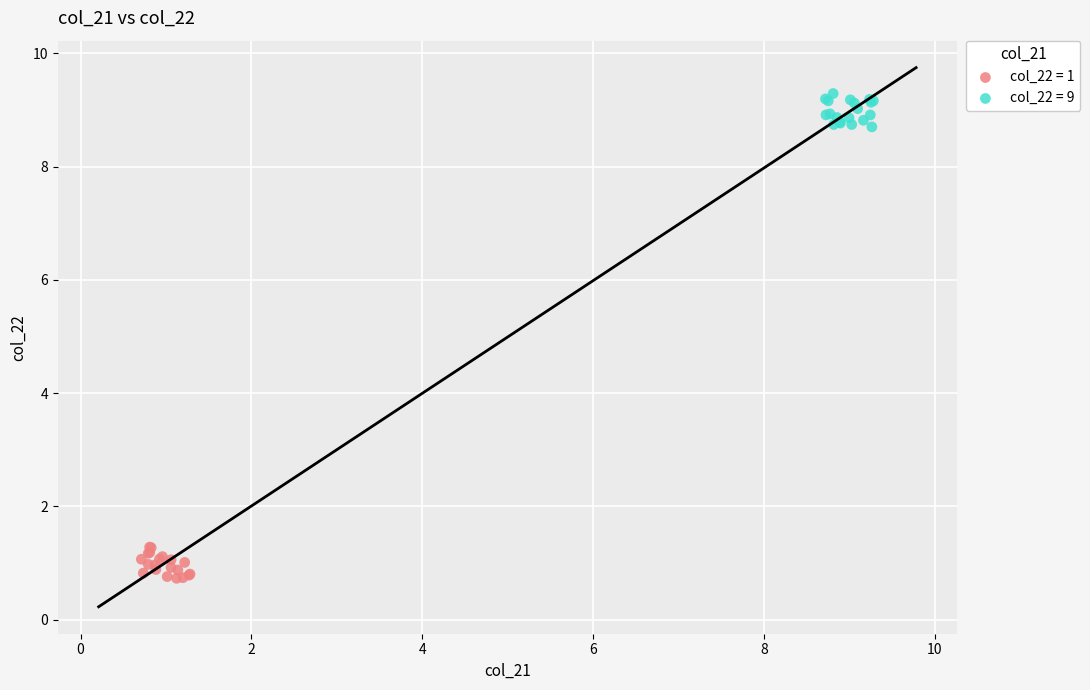

Which series contains the highest Y value?

col_22 = 9